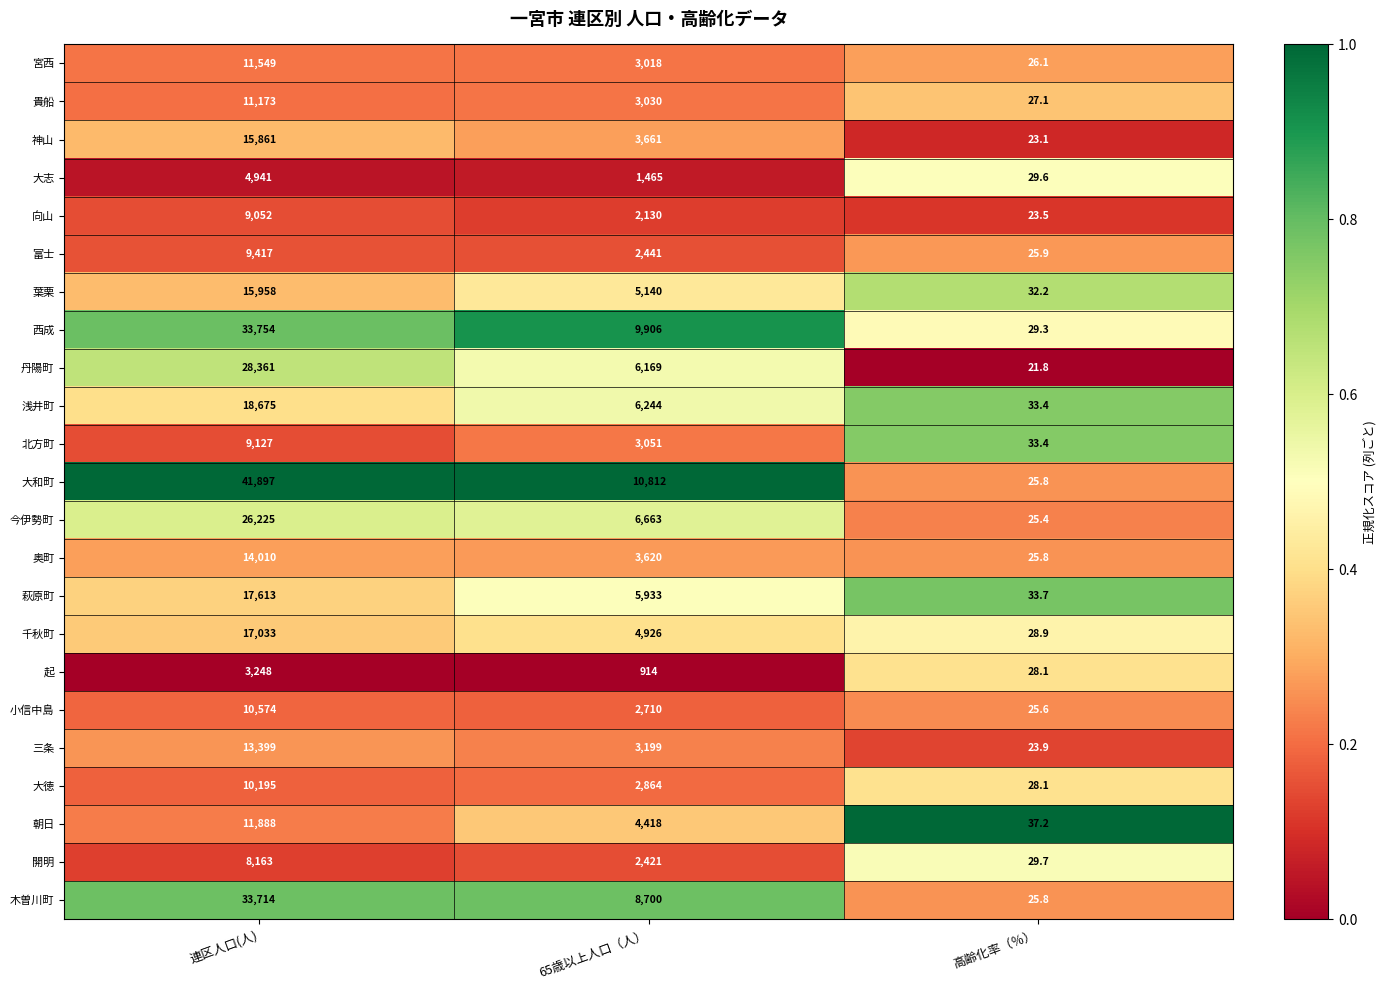

What is the approximate value of 宮西 at 高齢化率（％）?

26.1